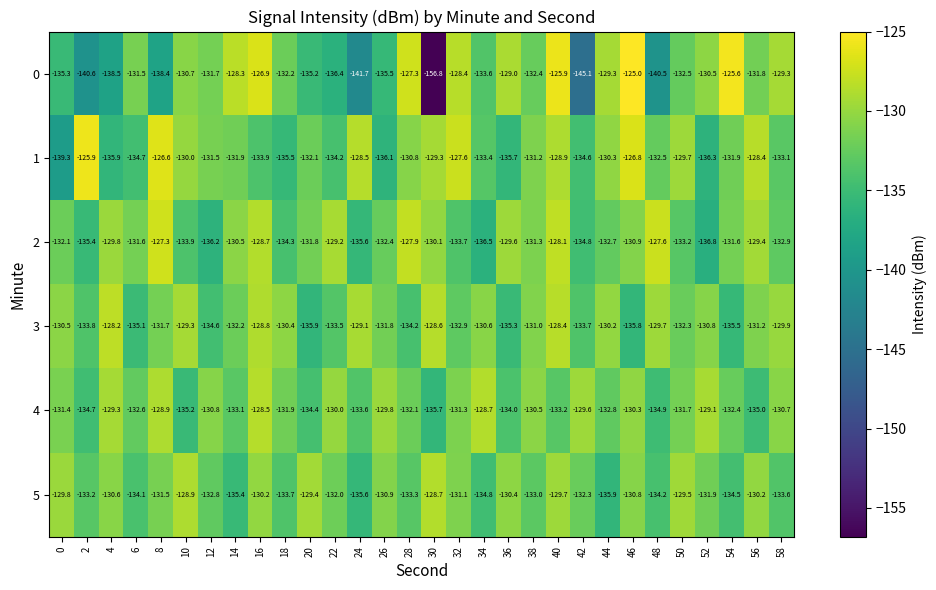

What is the sum of all 0 values?

-4005.9